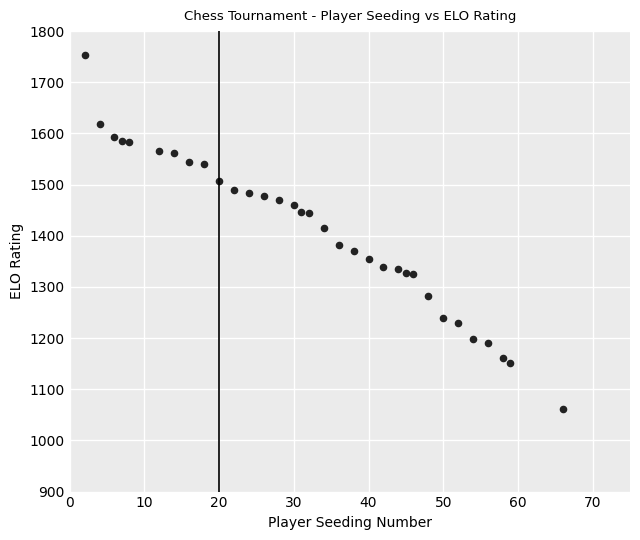

What Y value in the scatter plot is closest to 1407?

1416